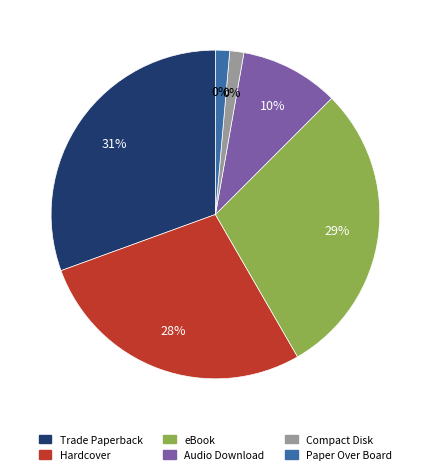

How much of the chart is everything except eBook?

70.8%